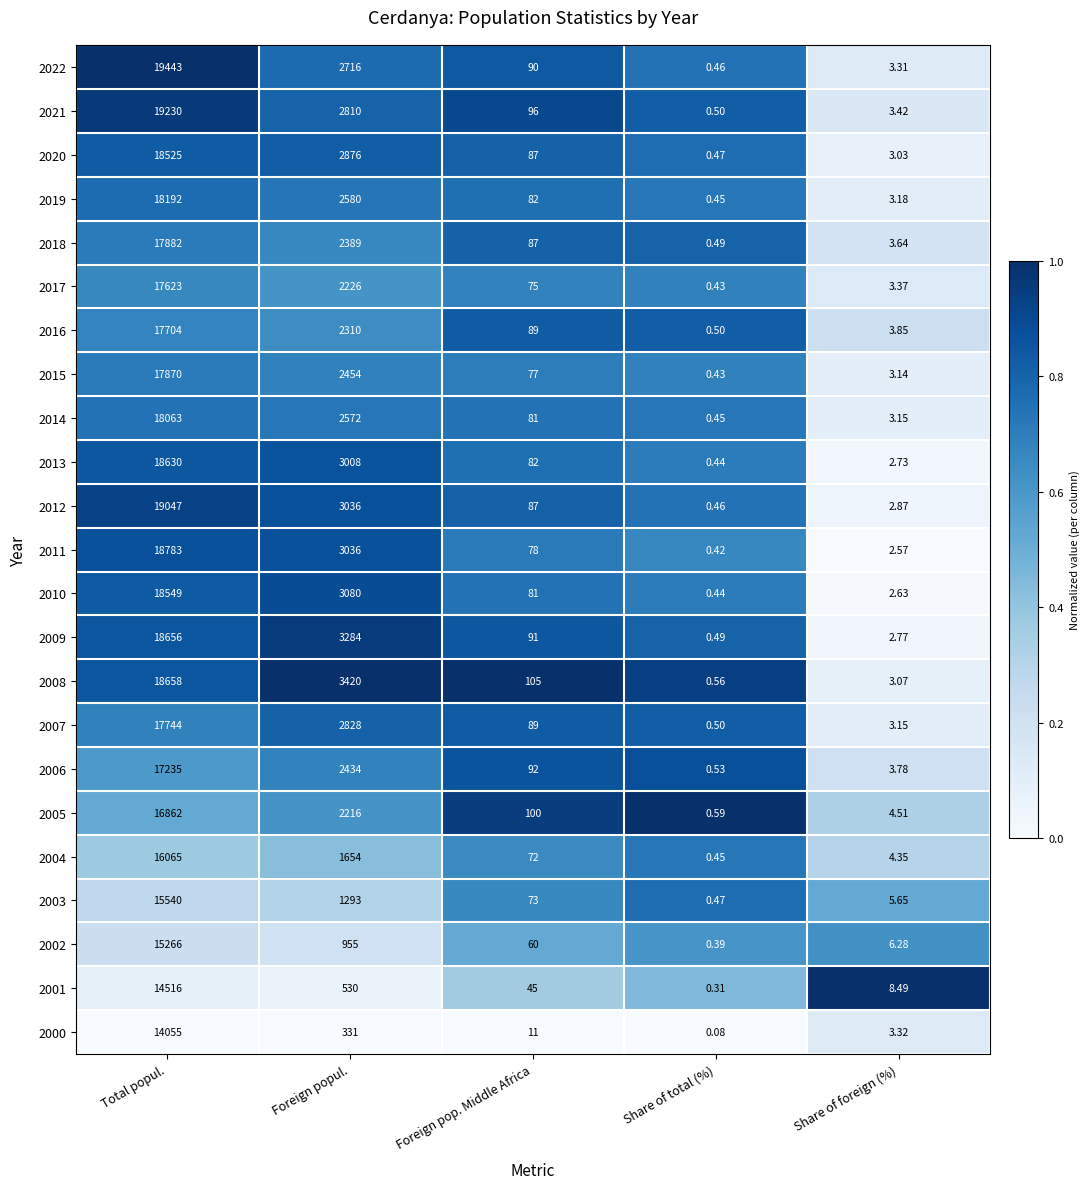

Where does the 2010 series first go above 81?

Total popul.